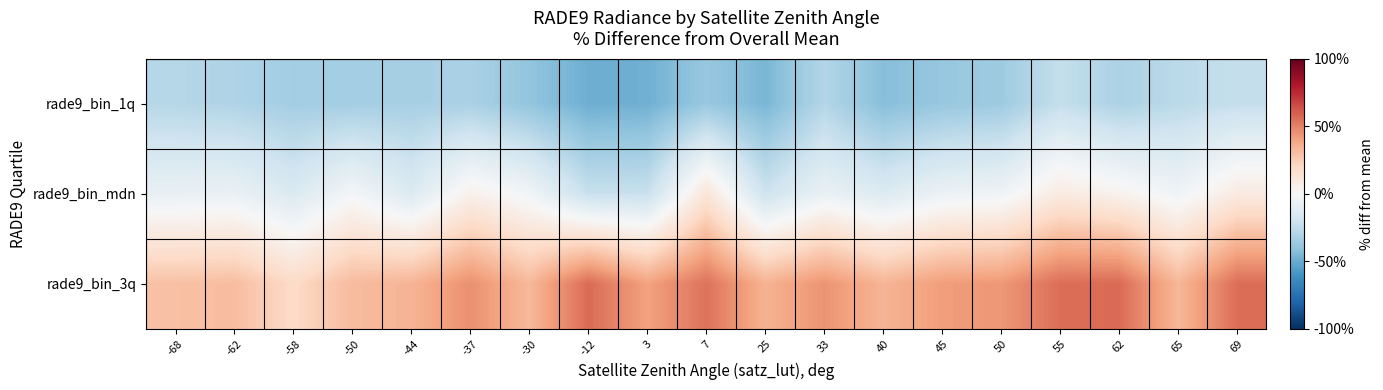

What is the spread (max minus min) of values at -68?

58.1